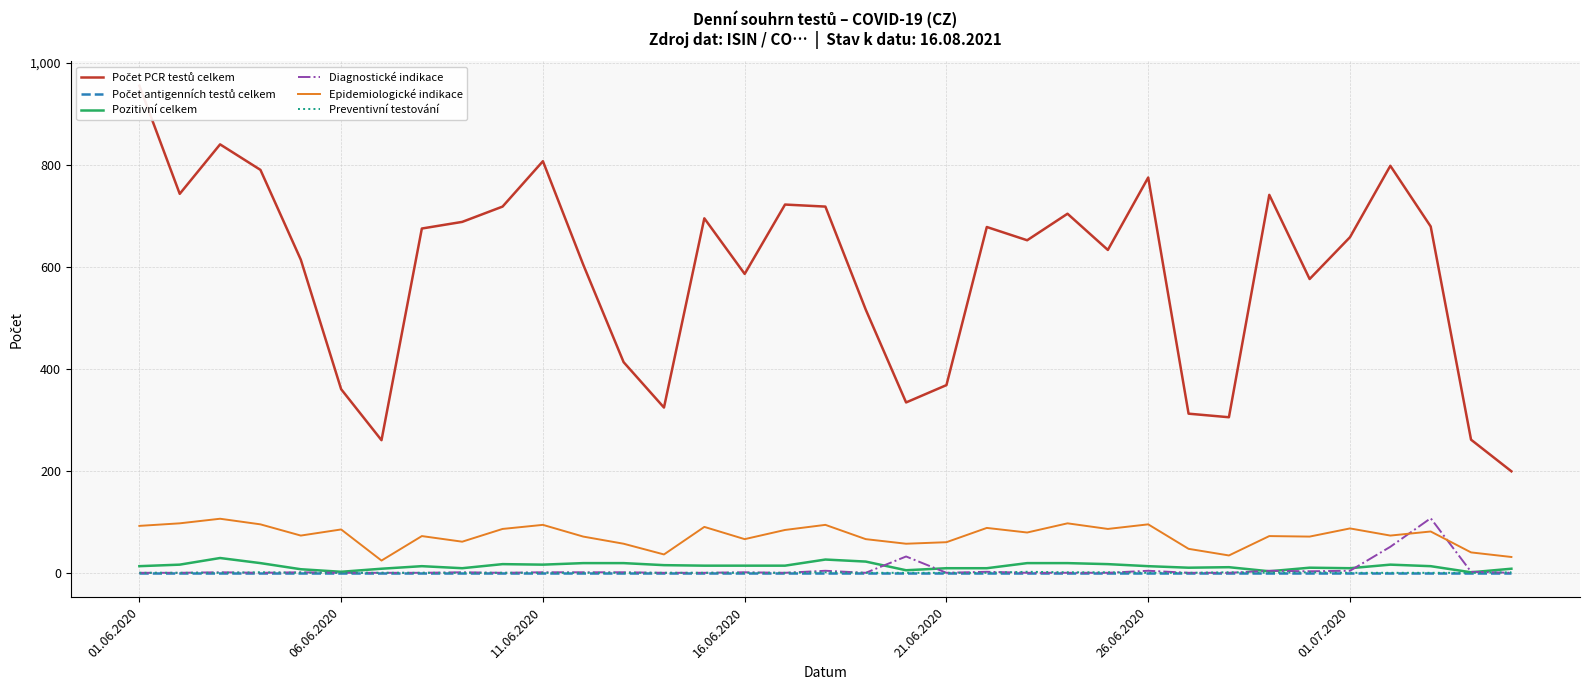

How many lines are shown in the chart?

6